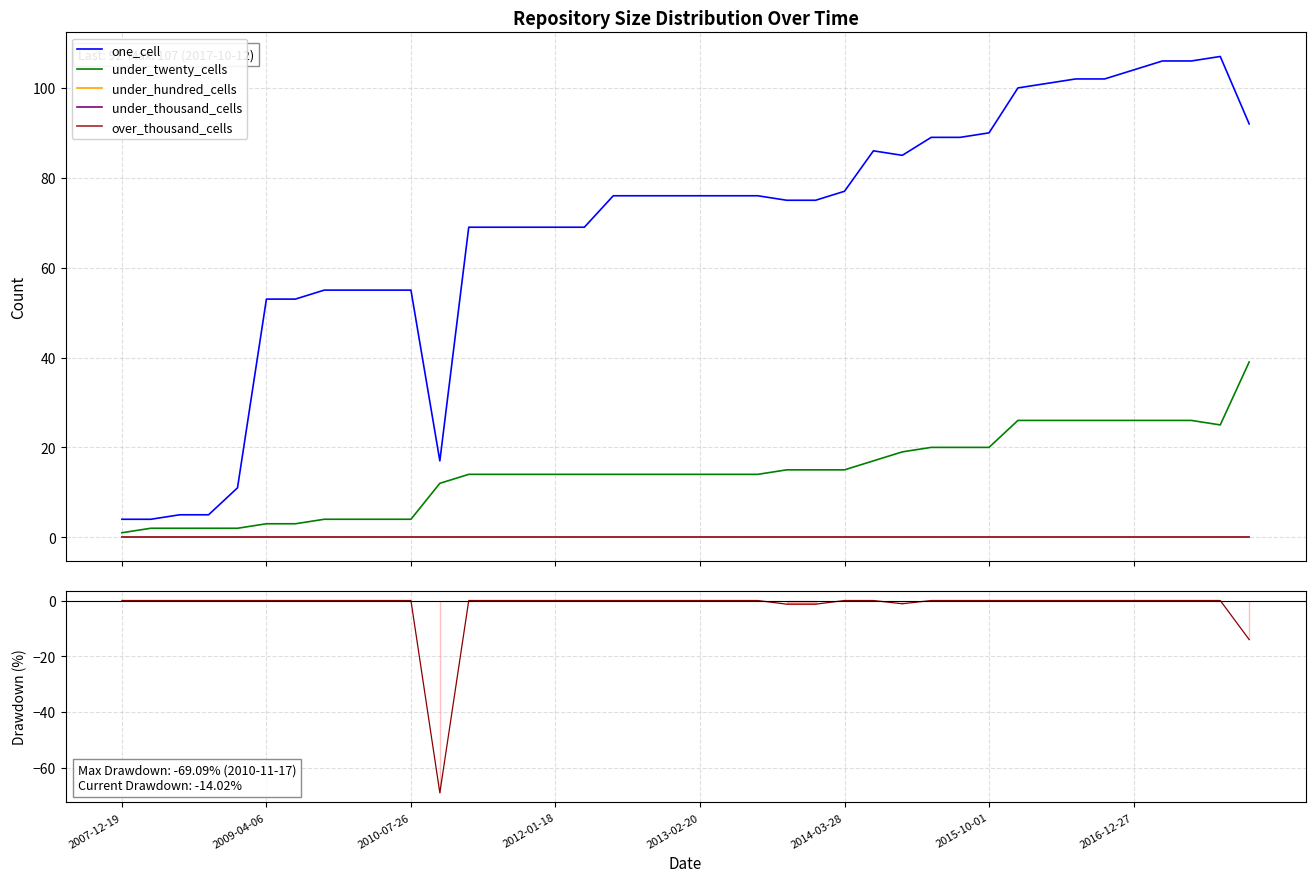

Which series has the widest spread of values?

one_cell